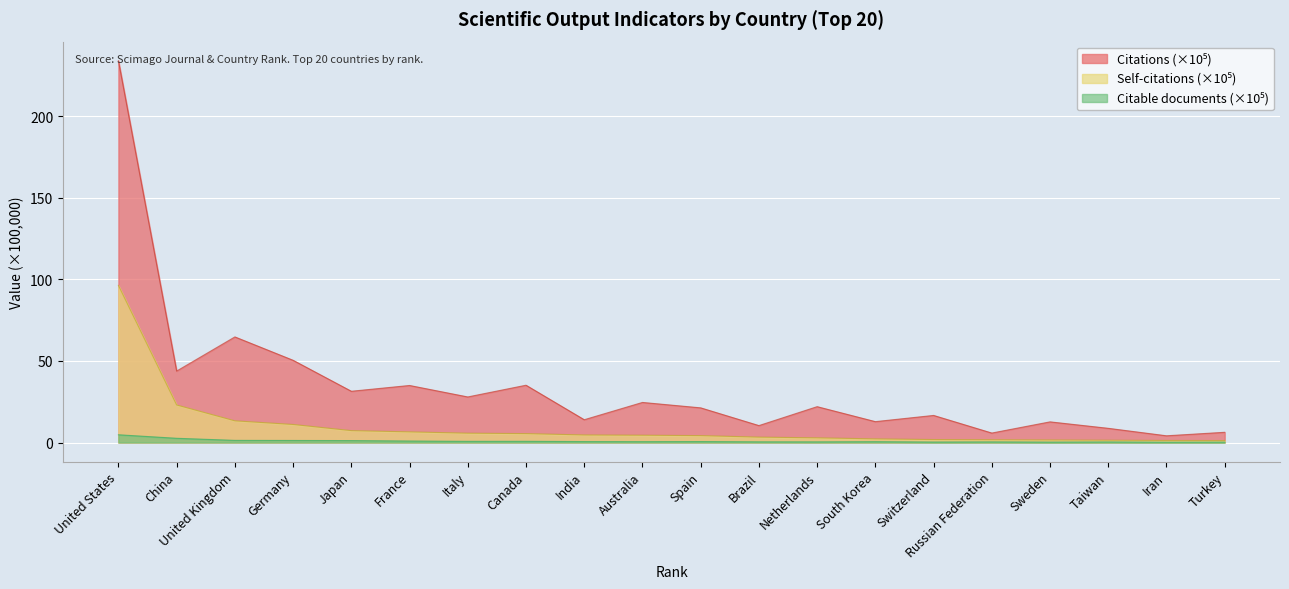

True or false: Citable documents and Self-citations cross at least once.

False